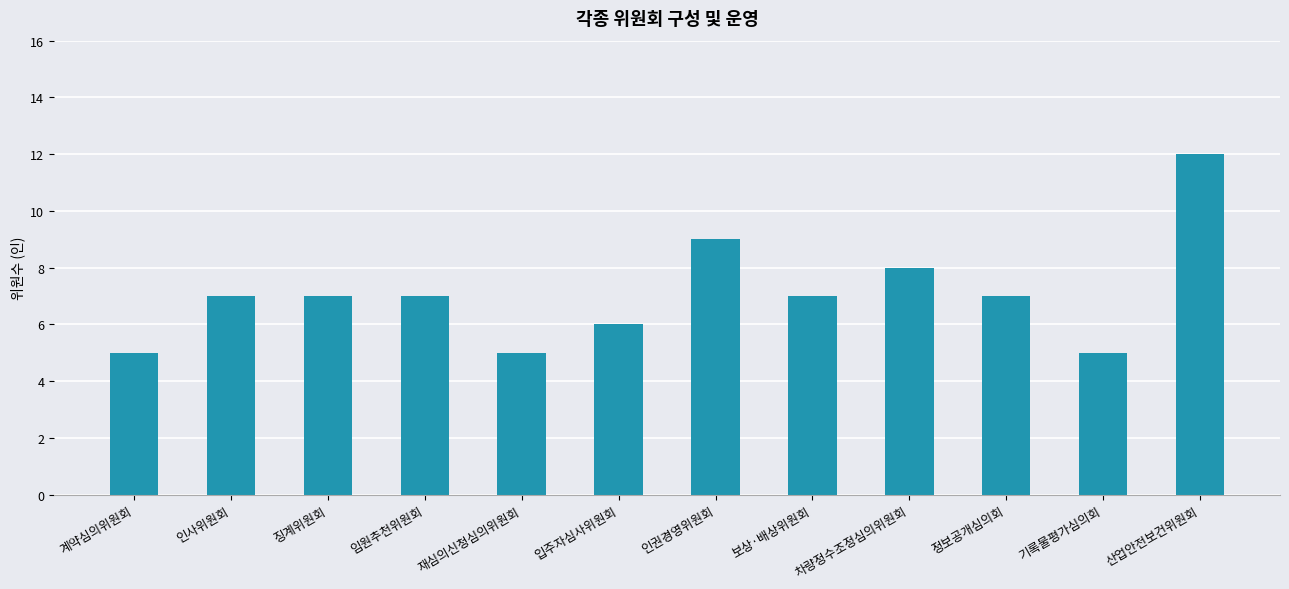

How many series are shown in this chart?

1